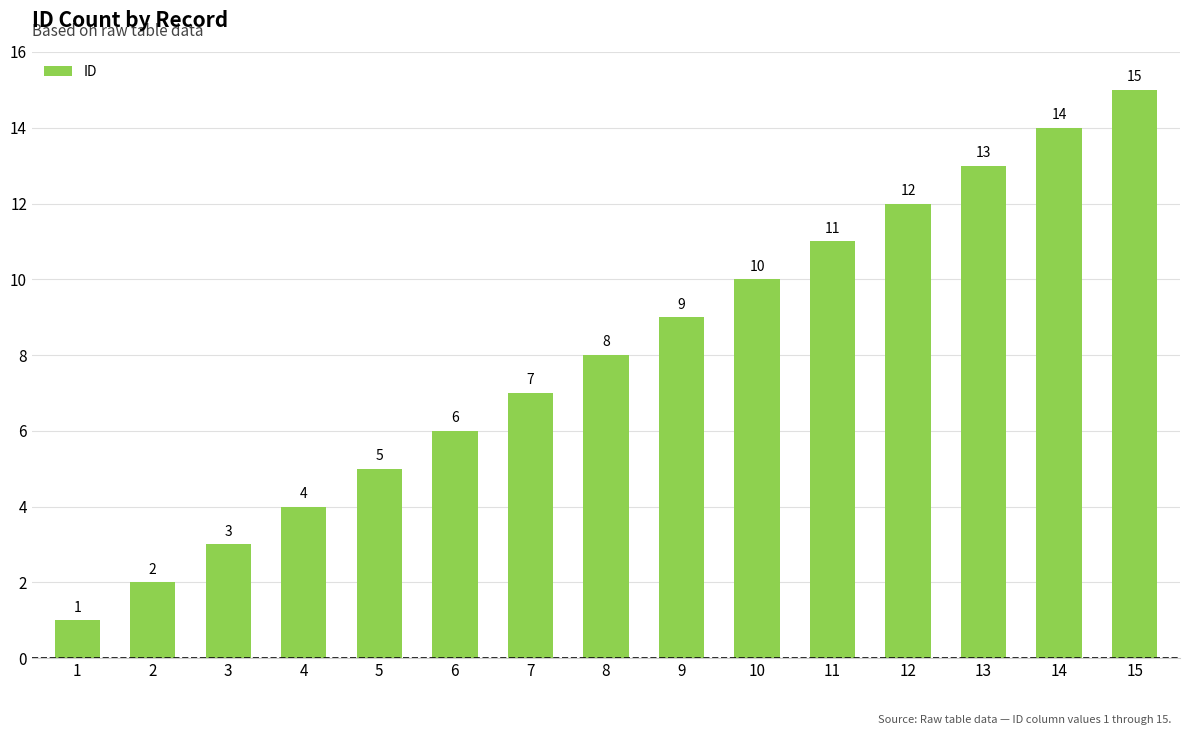

How many values are below 8?

7